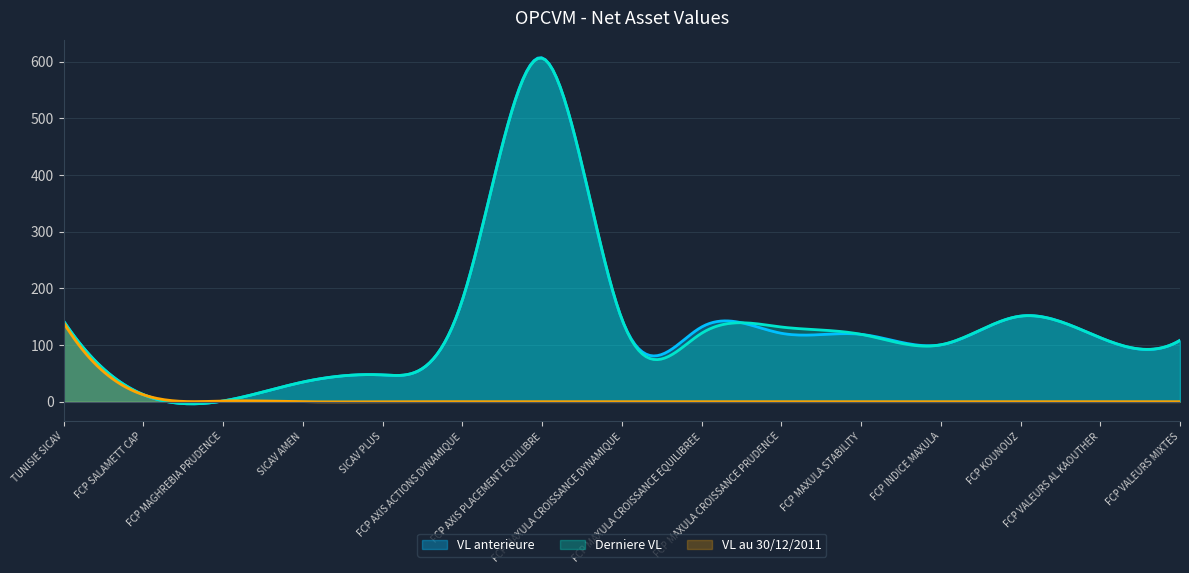

At which label does Derniere VL reach its peak?

FCP AXIS PLACEMENT EQUILIBRE